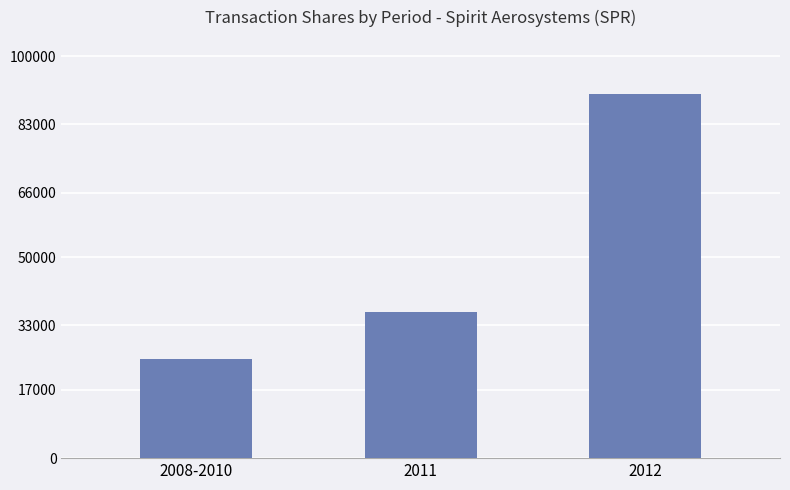

What is the ratio of the value at 2011 to the value at 2008-2010?

1.5